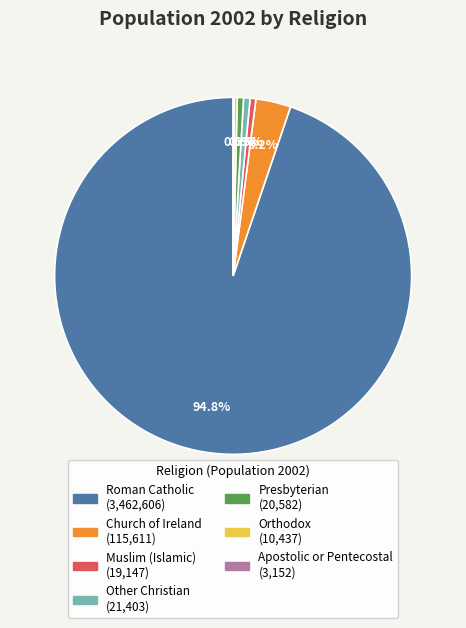

Which category accounts for the majority?

Roman Catholic